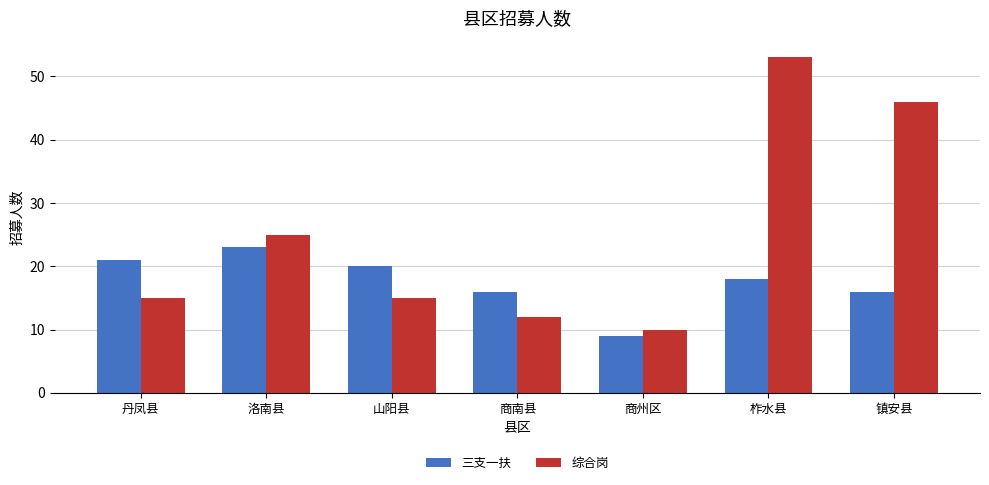

At how many categories does at least one series exceed 40?

2